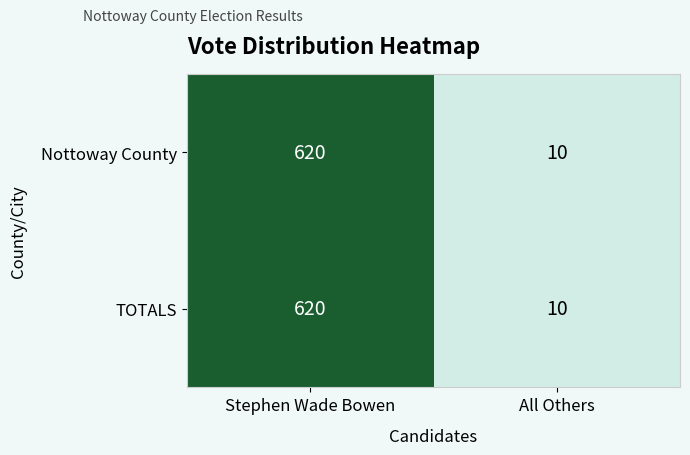

What is the smallest value displayed?

10